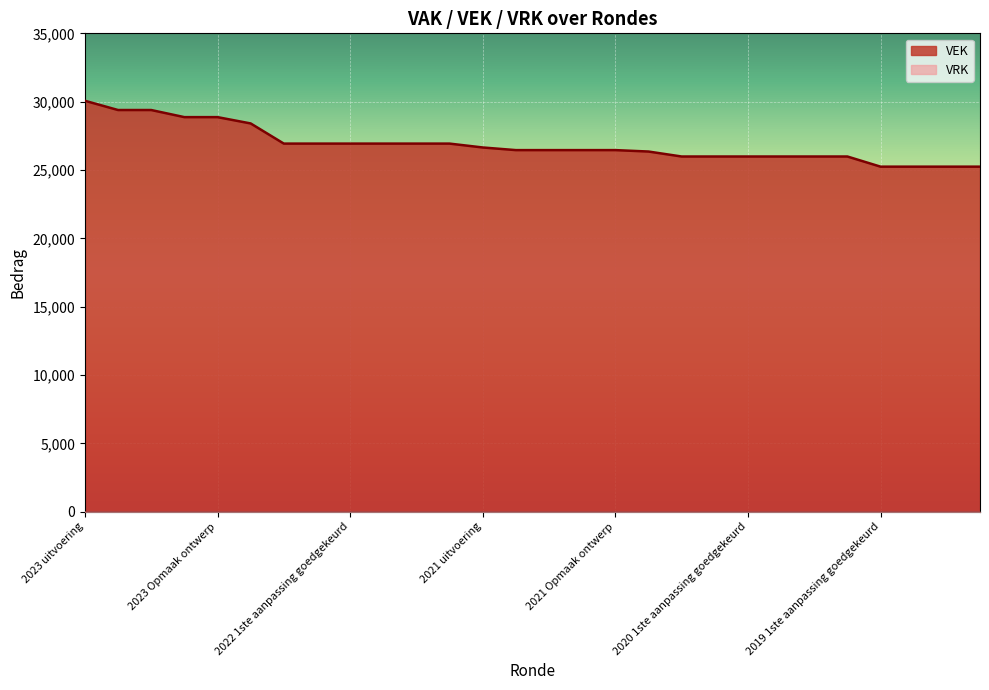

What is the label of the 16th point from the right?

2021 uitvoering